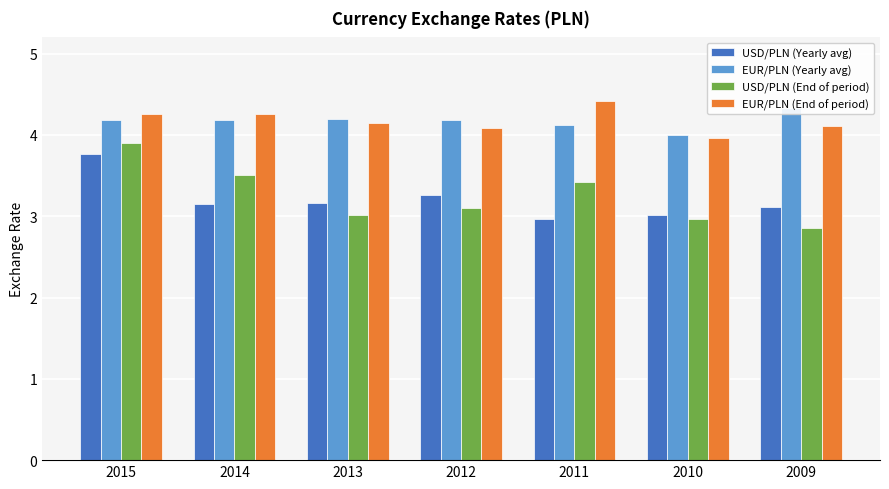

Between 2012 and 2010, which series saw the biggest shift?

USD/PLN (Yearly avg)